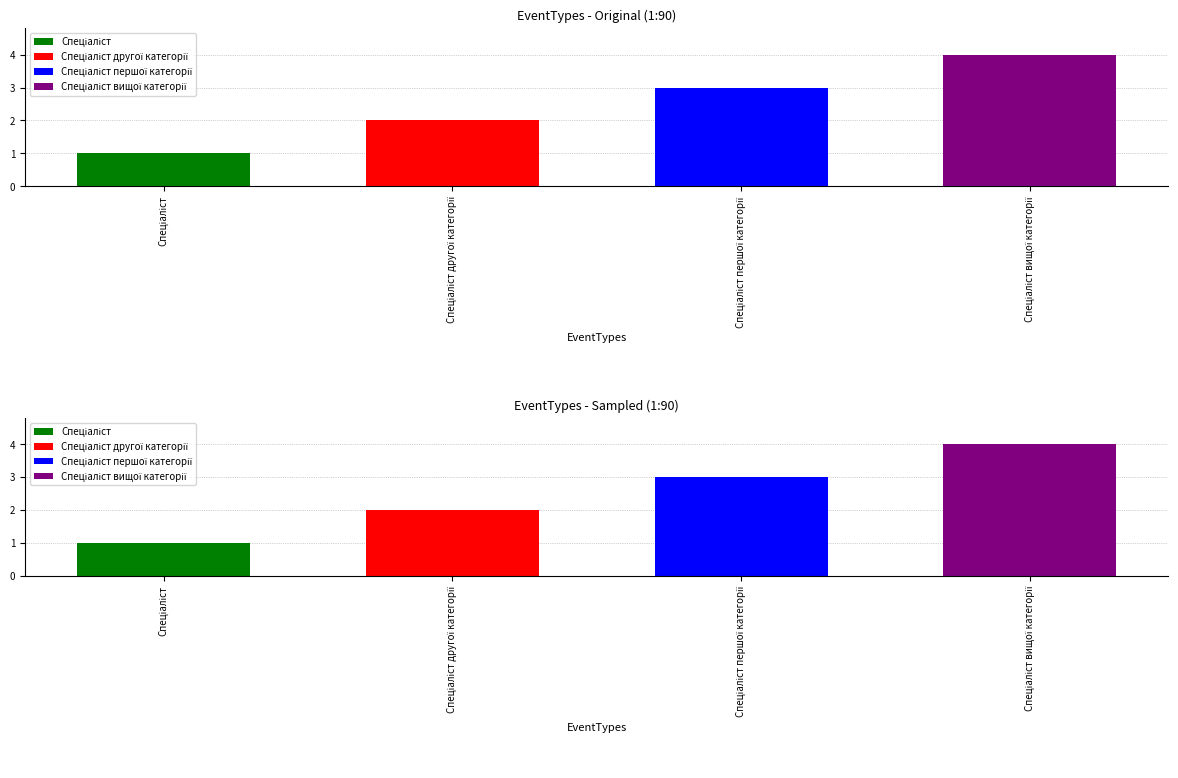

Rank the categories by value from highest to lowest.

Спеціаліст вищої категорії, Спеціаліст першої категорії, Спеціаліст другої категорії, Спеціаліст